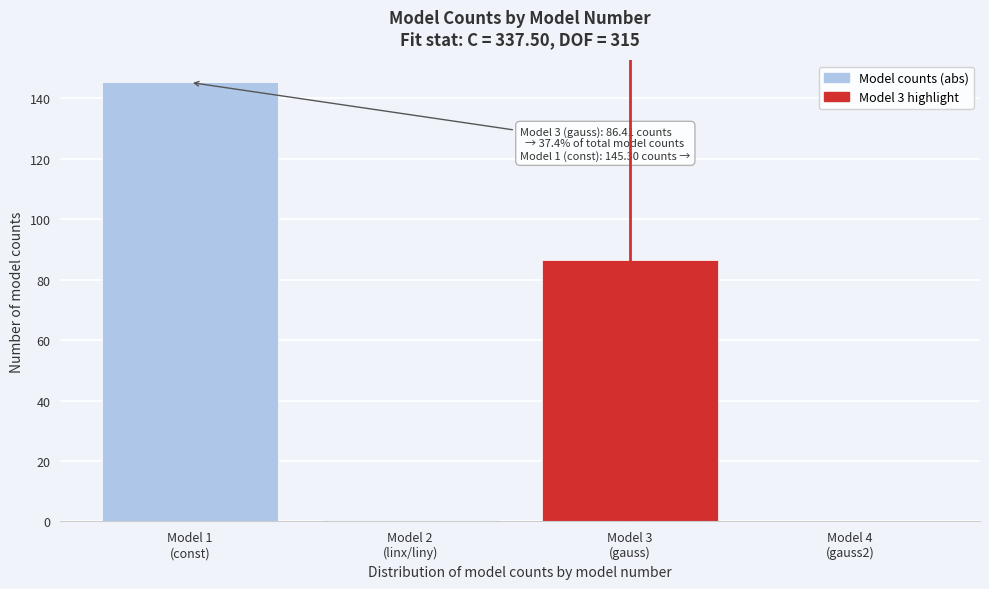

What is the greatest value displayed?

145.3